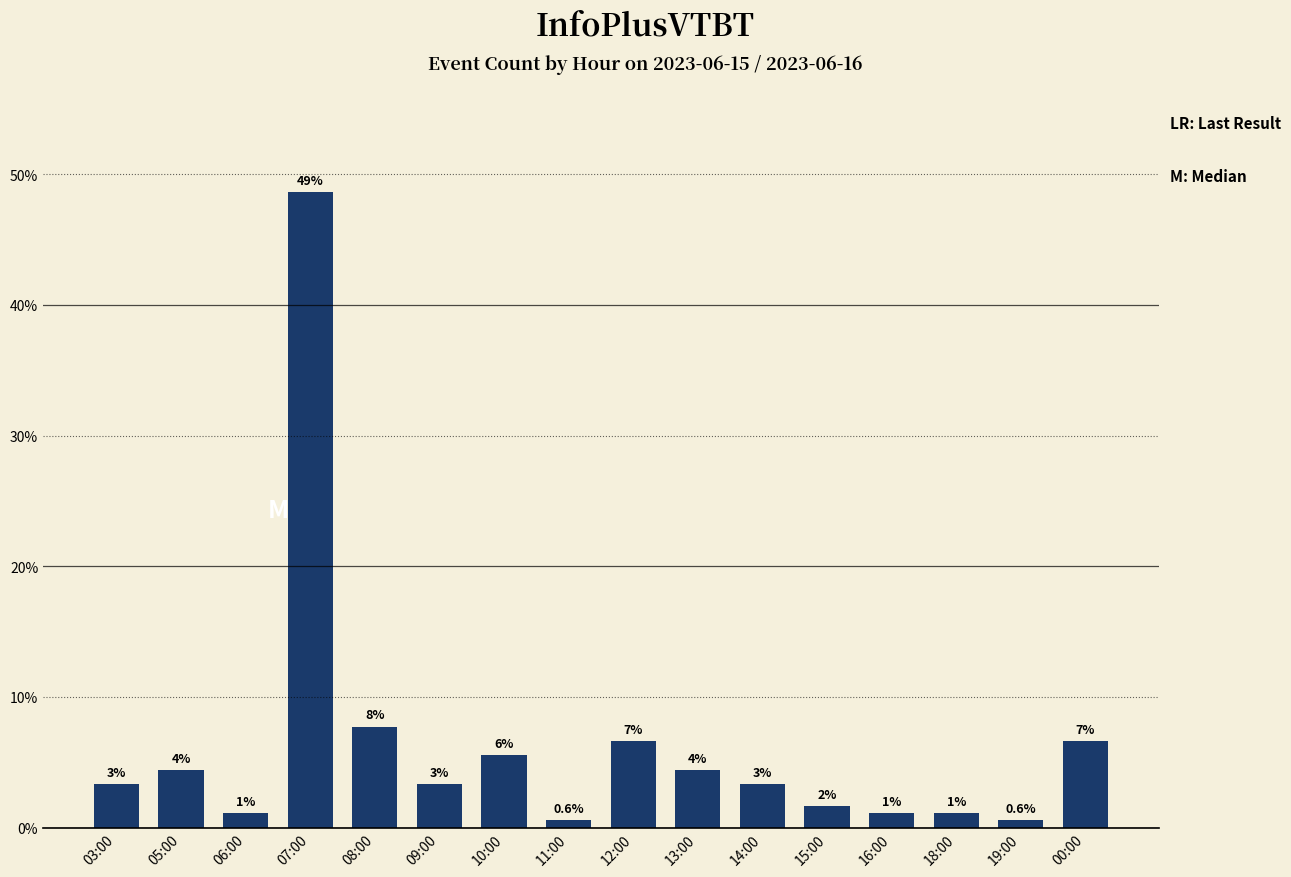

What is the label of the 10th bar from the left?

13:00